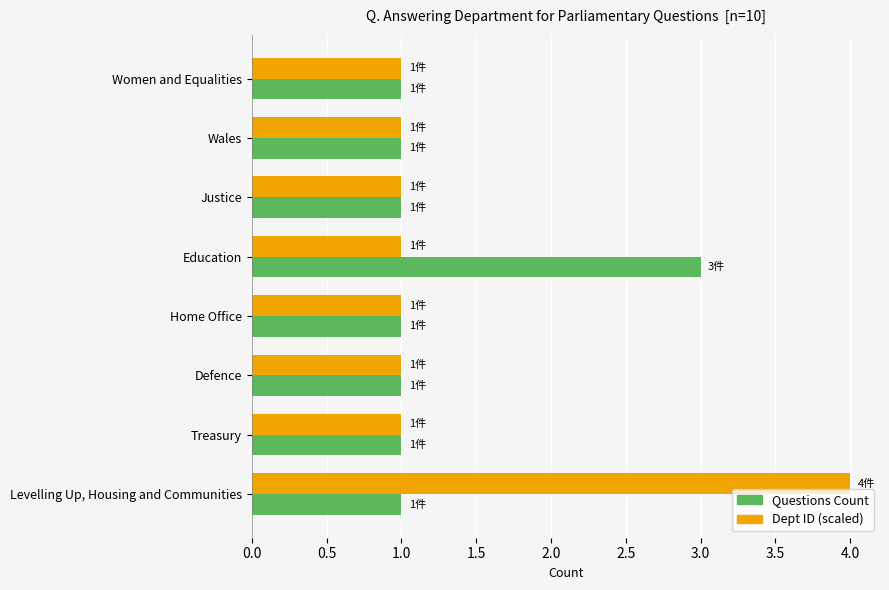

The value of Questions Count at Treasury is 1. True or false?

True